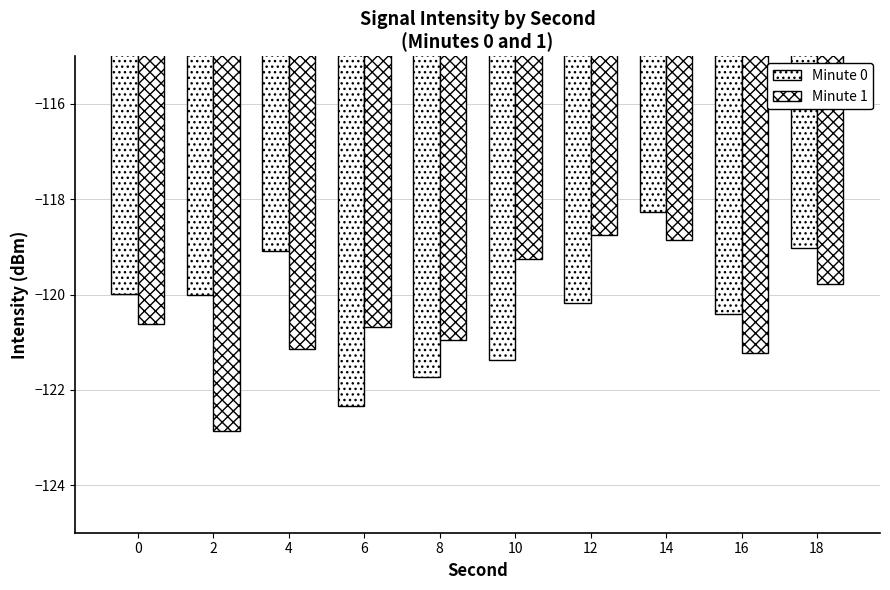

Does the chart contain any negative values?

Yes